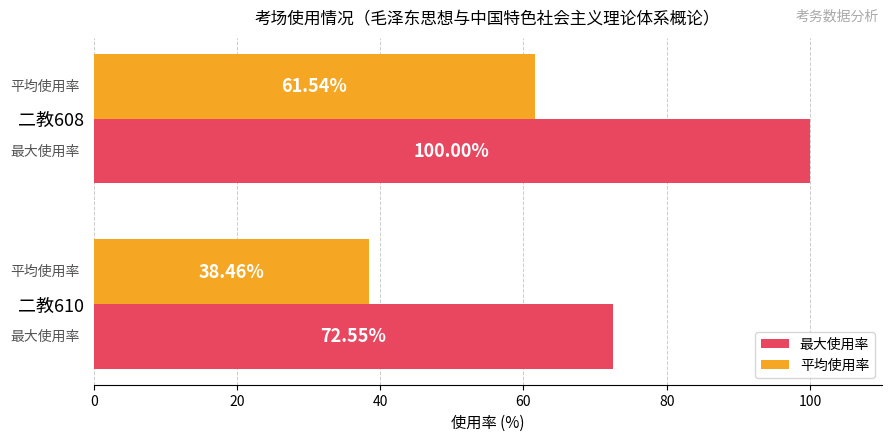

What is the average value of the 平均使用率 series?

50.0